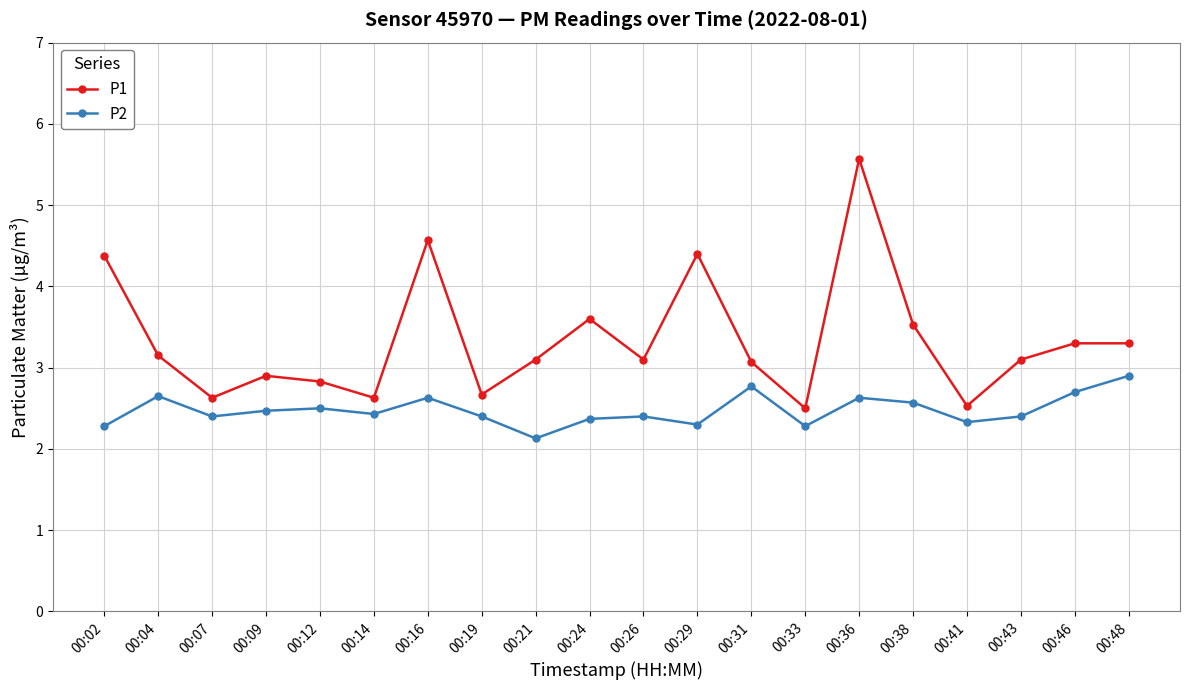

What value does the P1 series have at 00:02?

4.4